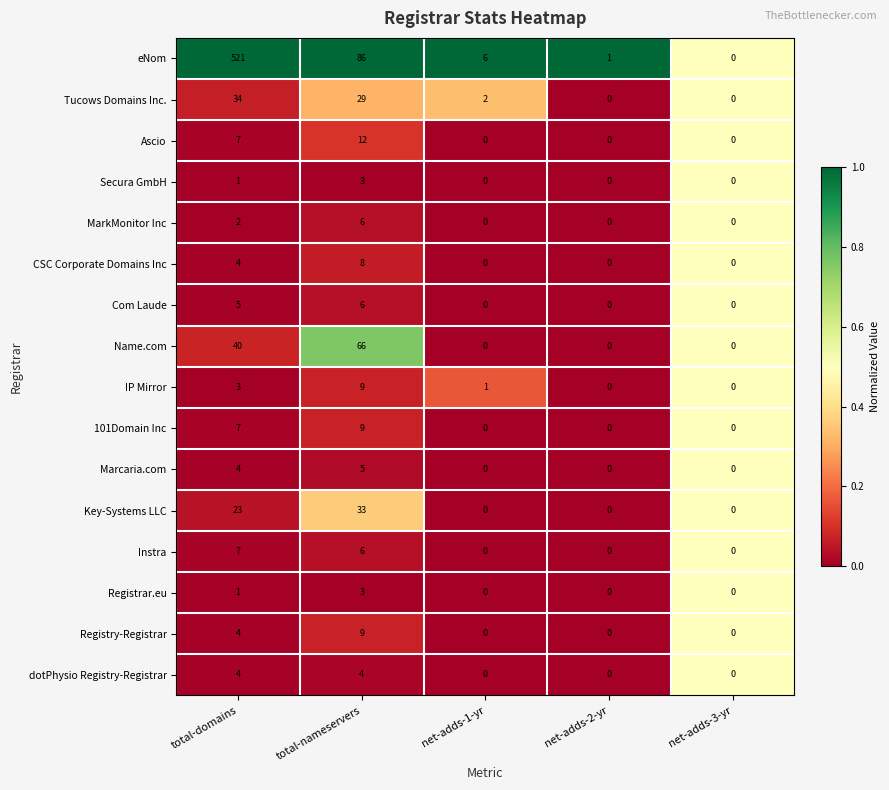

Count the number of data series in this chart.

16